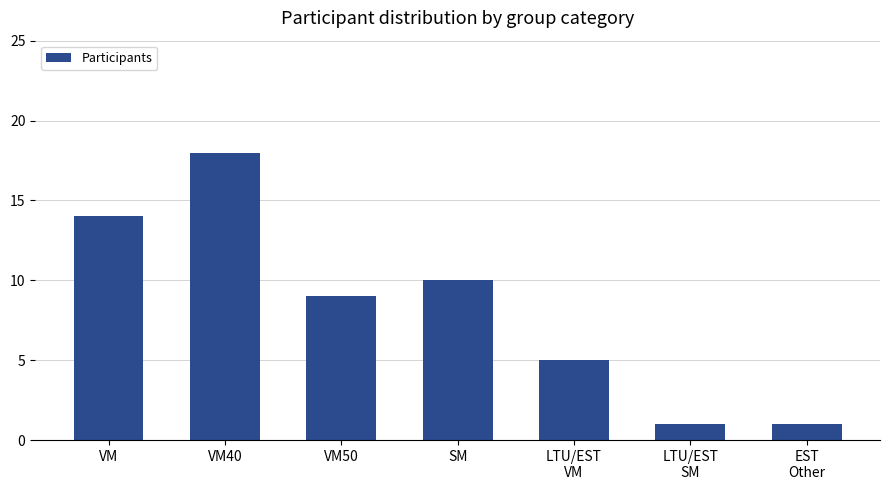

What value does the data have at SM, to the nearest 10?

10